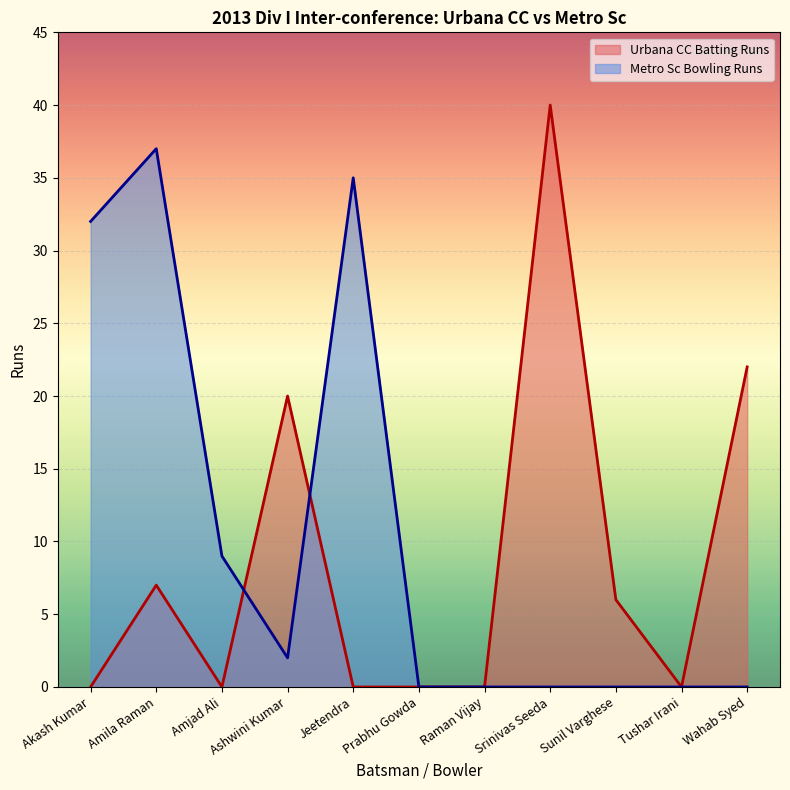

List the series in order of their peak value, lowest first.

Metro Sc Bowling Runs, Urbana CC Batting Runs